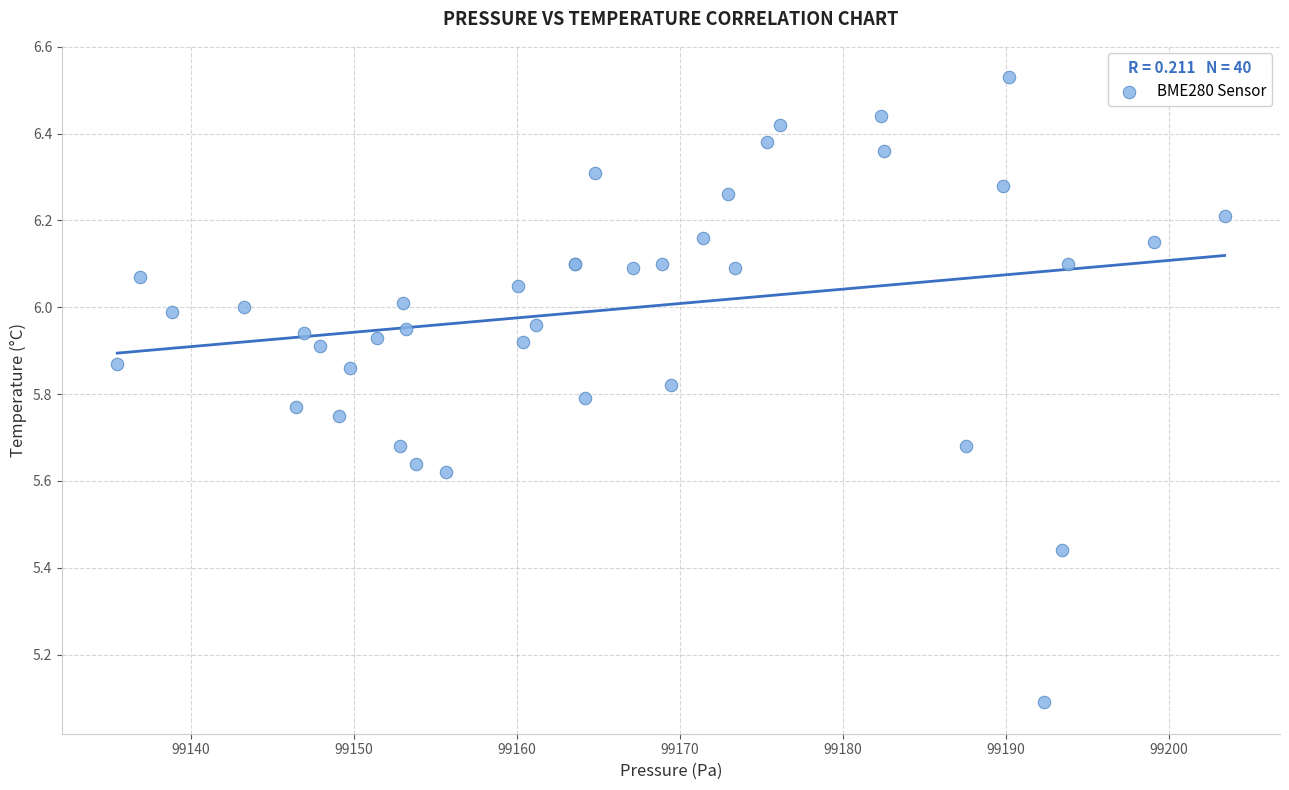

What Y value in the scatter plot is closest to 5?

5.1